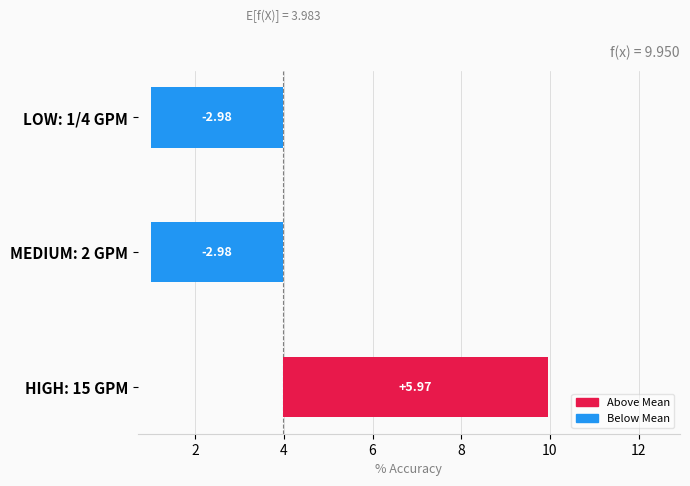

Which category has the highest value across all series?

HIGH: 15 GPM